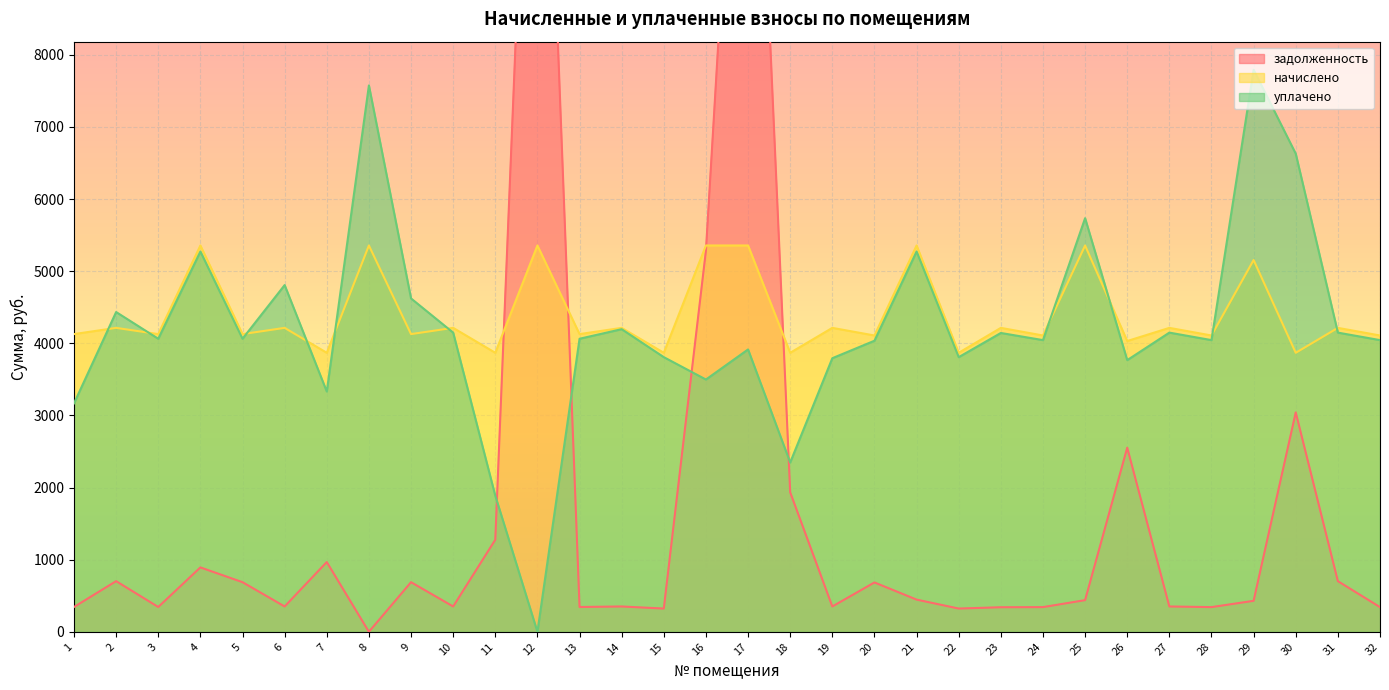

What is the difference between the maximum and minimum values in the начислено series?

1488.0